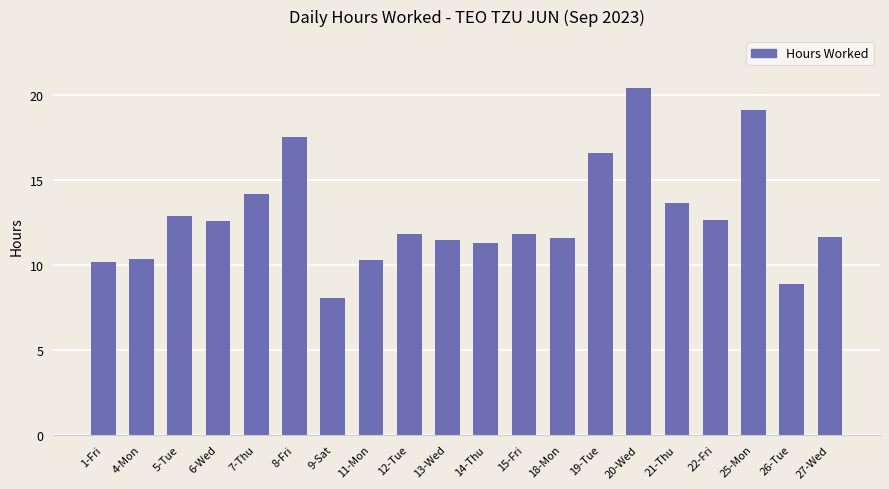

Which label corresponds to the largest value in the chart?

20-Wed